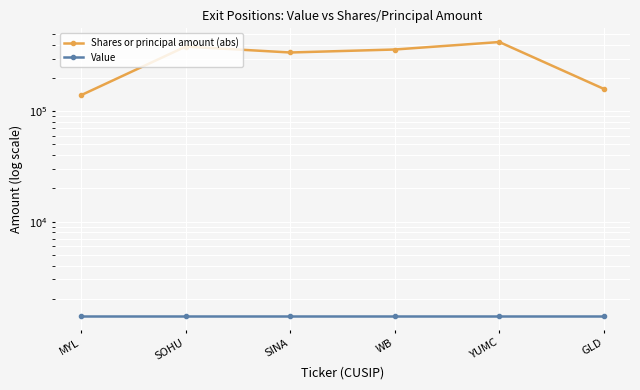

True or false: Shares or principal amount (abs) has more than 1 points higher than both neighbors.

True